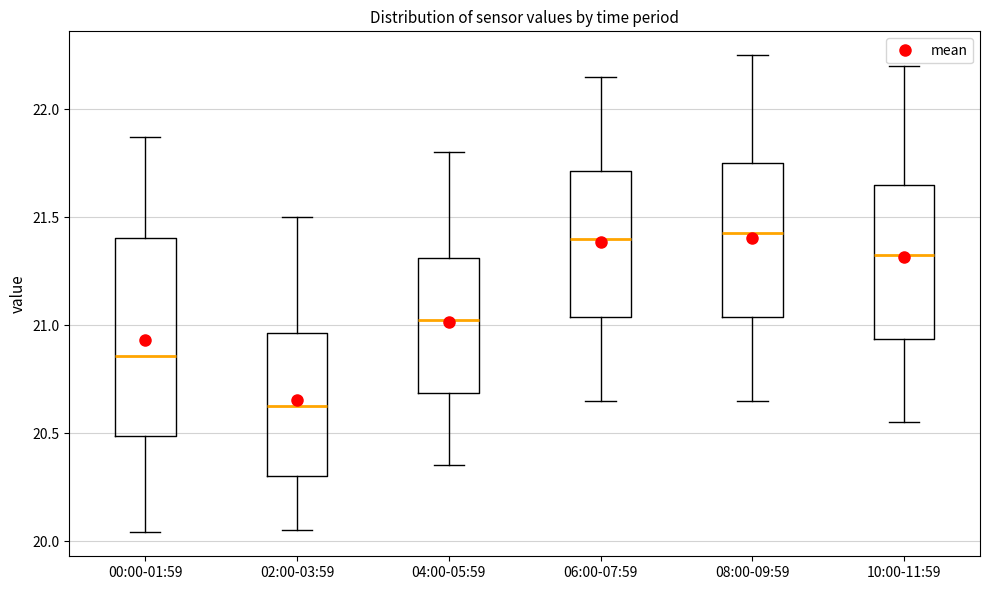

Reading left to right, transcribe this box plot: for each box, give where its median line is, the range the box spans, and where its two whiskers end, as read against the y-axis. The values are not printed on the chart, so give them approximately, as read against the axis.

00:00-01:59: median 20.85, box 20.50 to 21.40, whiskers 20.05 to 21.85
02:00-03:59: median 20.65, box 20.30 to 20.95, whiskers 20.05 to 21.50
04:00-05:59: median 21.05, box 20.70 to 21.30, whiskers 20.35 to 21.80
06:00-07:59: median 21.40, box 21.05 to 21.70, whiskers 20.65 to 22.15
08:00-09:59: median 21.45, box 21.05 to 21.75, whiskers 20.65 to 22.25
10:00-11:59: median 21.35, box 20.95 to 21.65, whiskers 20.55 to 22.20